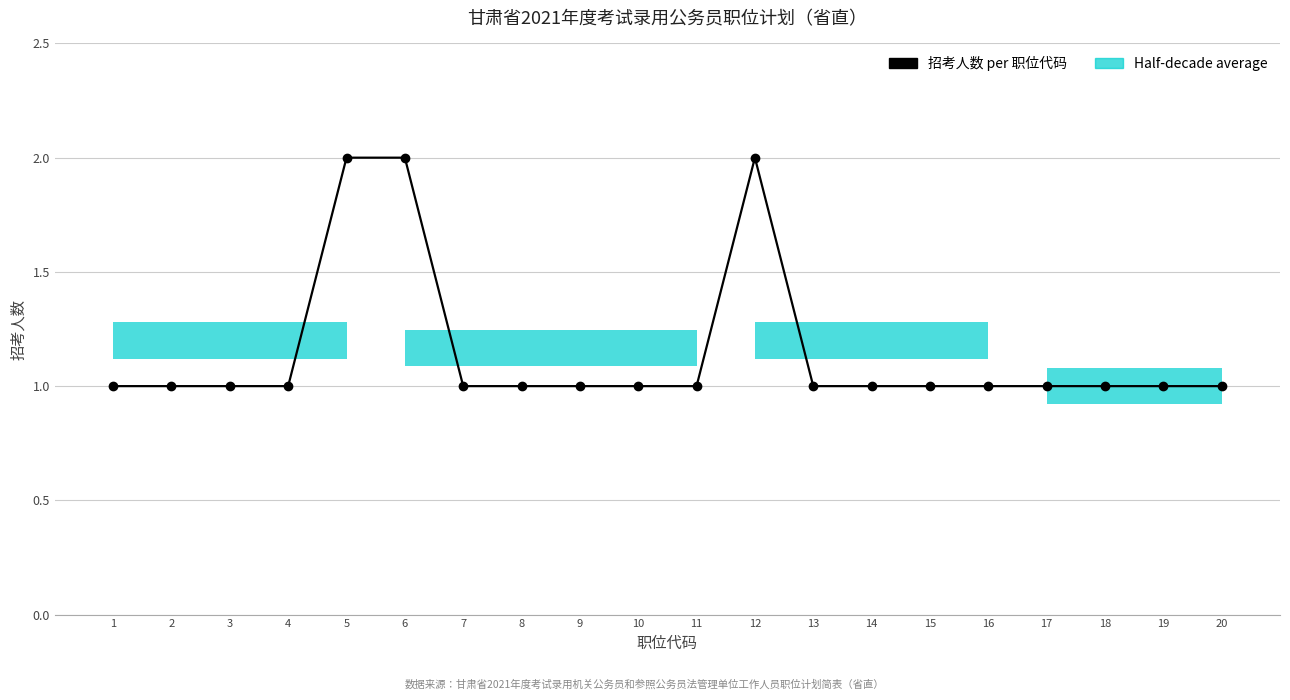

Reading left to right, transcribe all the data shown in this chart.

1	1	1	1	2	2	1	1	1	1	1	2	1	1	1	1	1	1	1	1